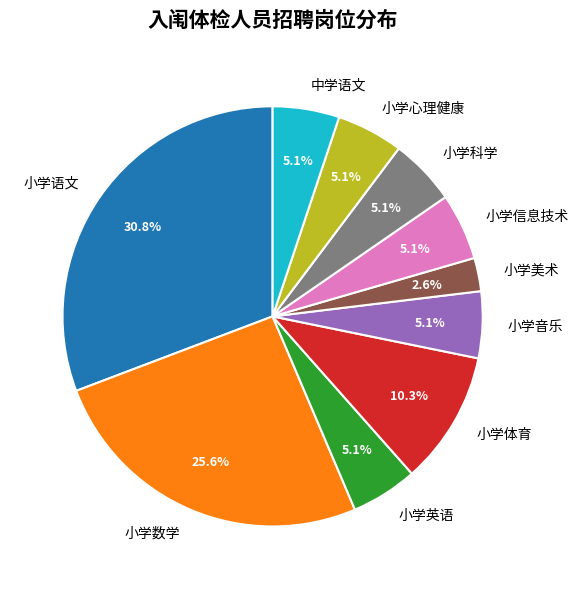

The 小学音乐 slice represents 5% of the pie. True or false?

True